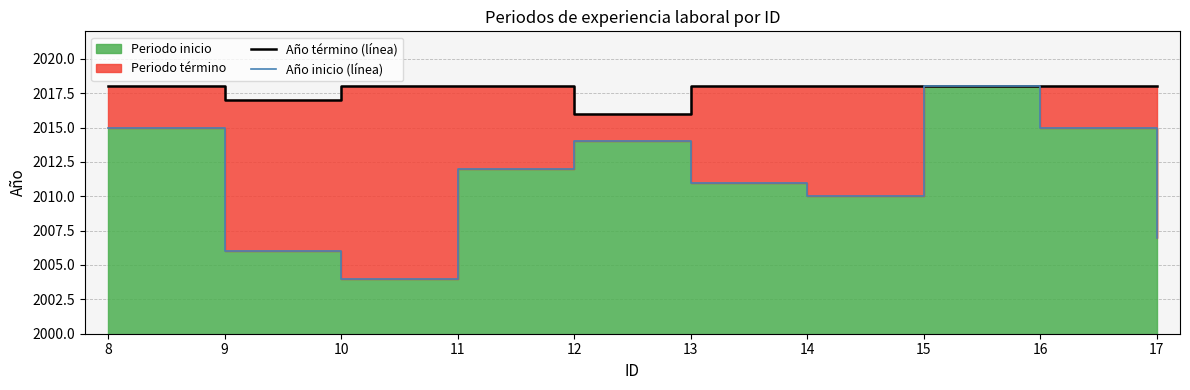

True or false: Año inicio (línea) has more than 1 points higher than both neighbors.

True